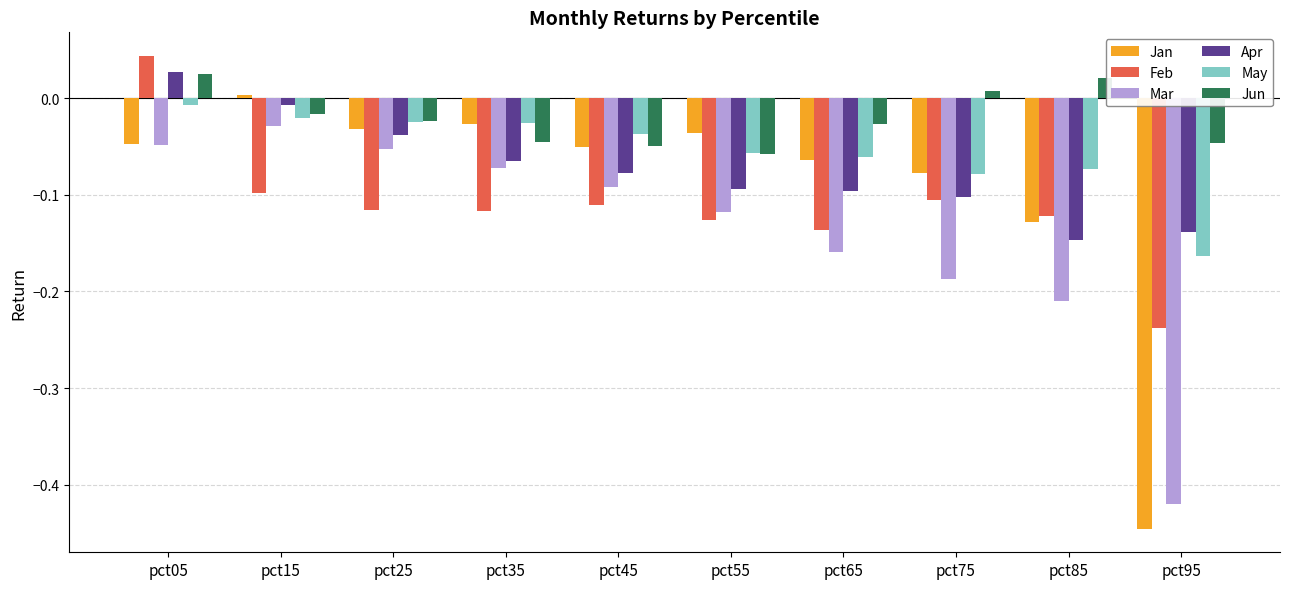

The Jan series shows -0.1 at pct75. True or false?

True